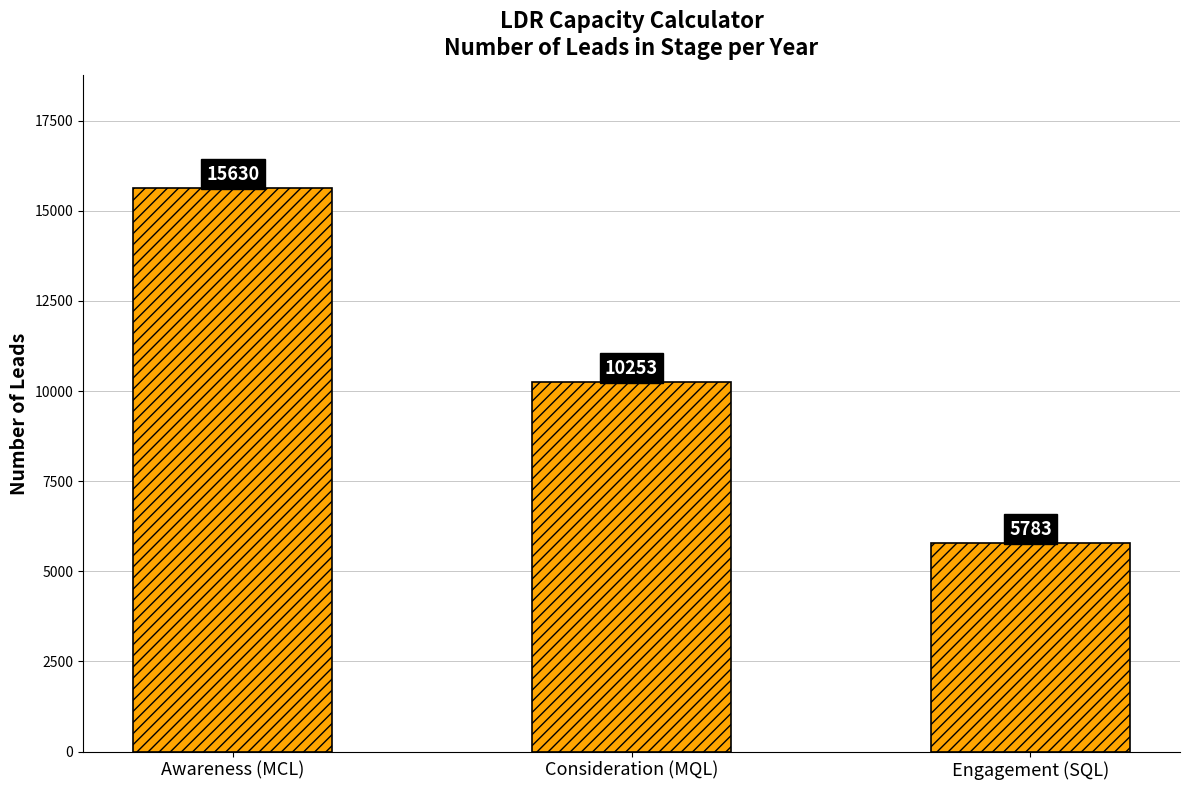

Which category has the highest value across all series?

Awareness (MCL)